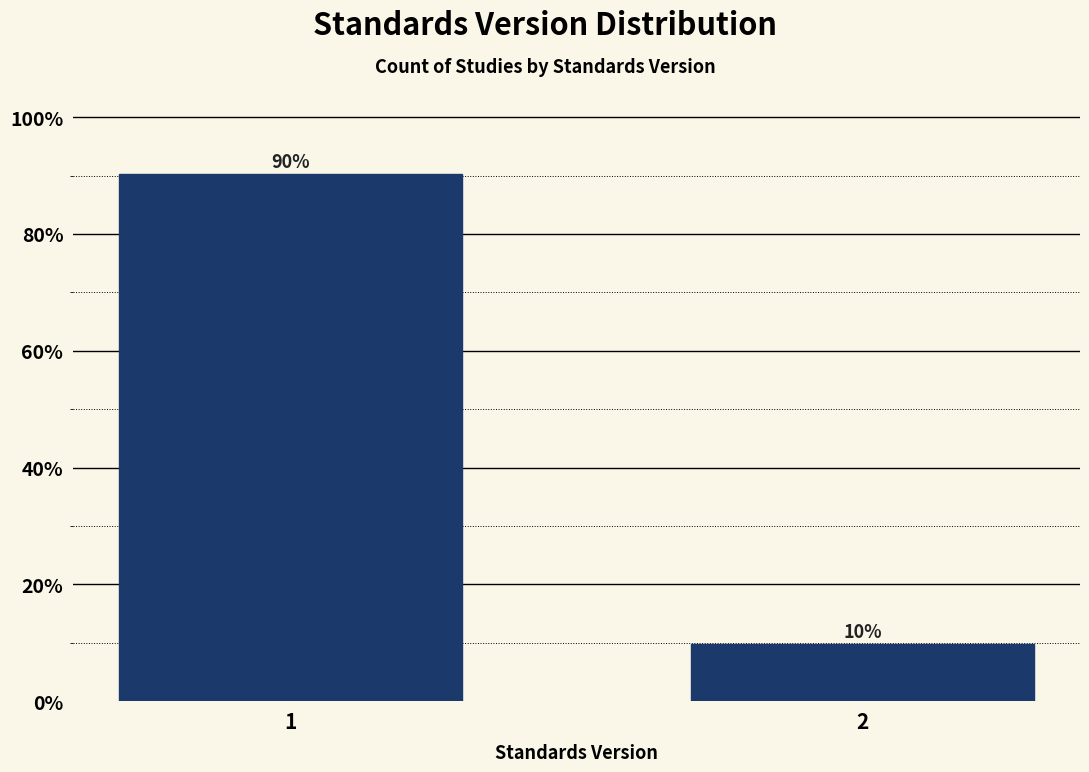

Read the value at 1.

90.2